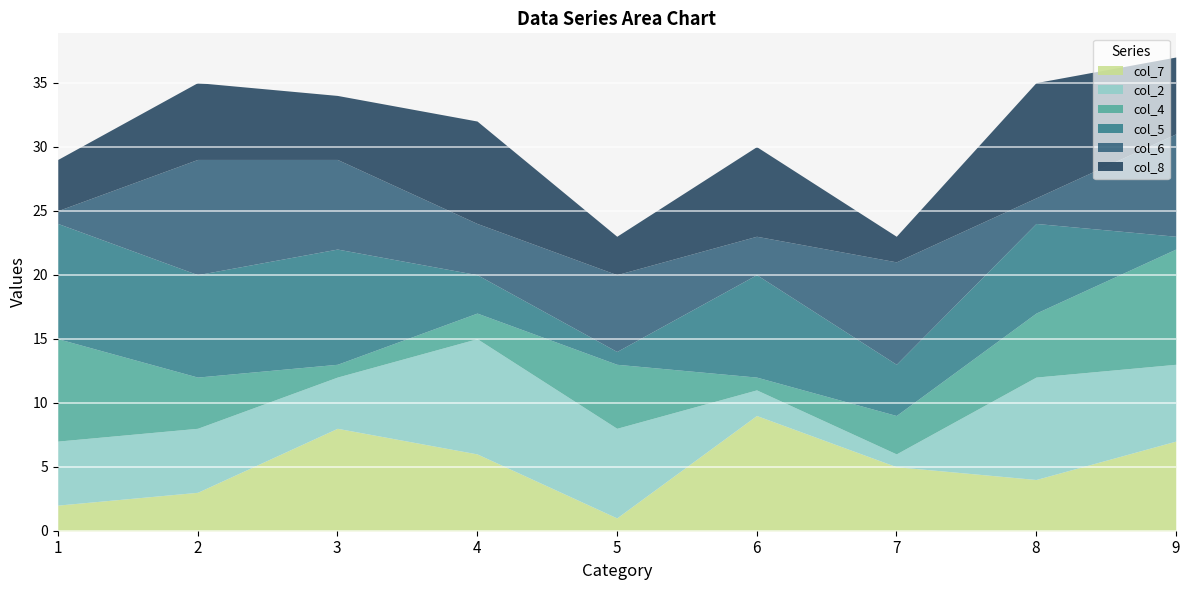

What is the difference between the highest and lowest values at 3?

8